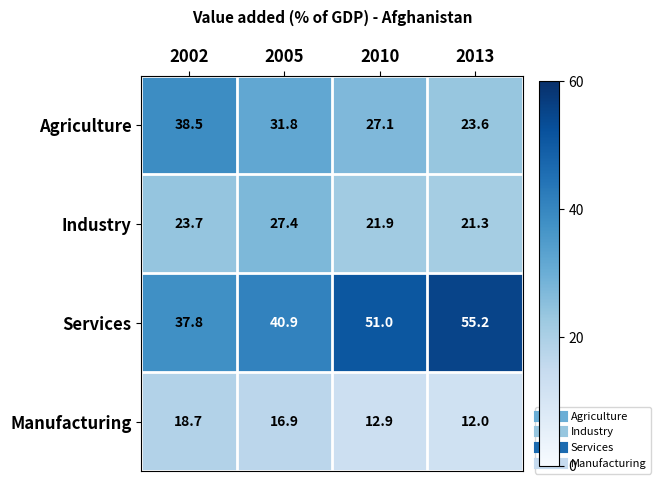

Which series has the largest total across all categories?

Services